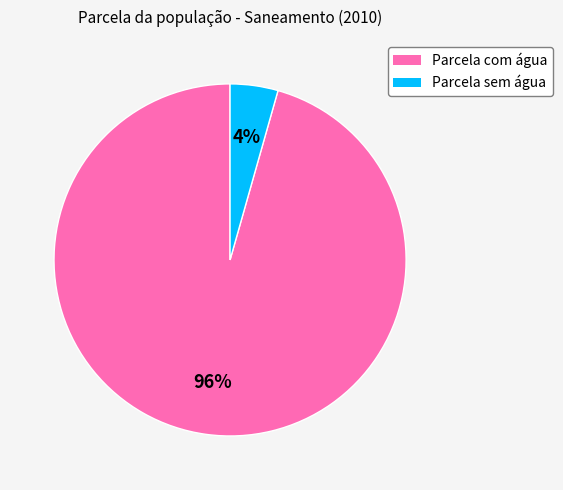

Which slice is the smallest?

Parcela sem água